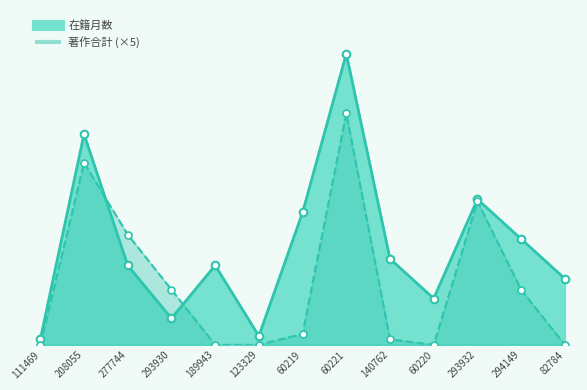

Which series has the largest total across all categories?

在籍月数